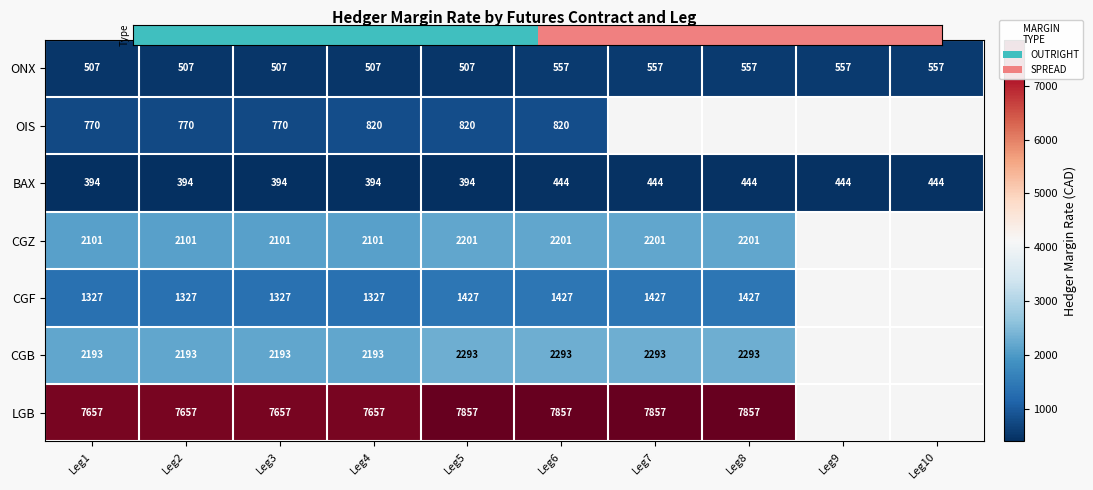

Which series has the largest total across all categories?

LGB